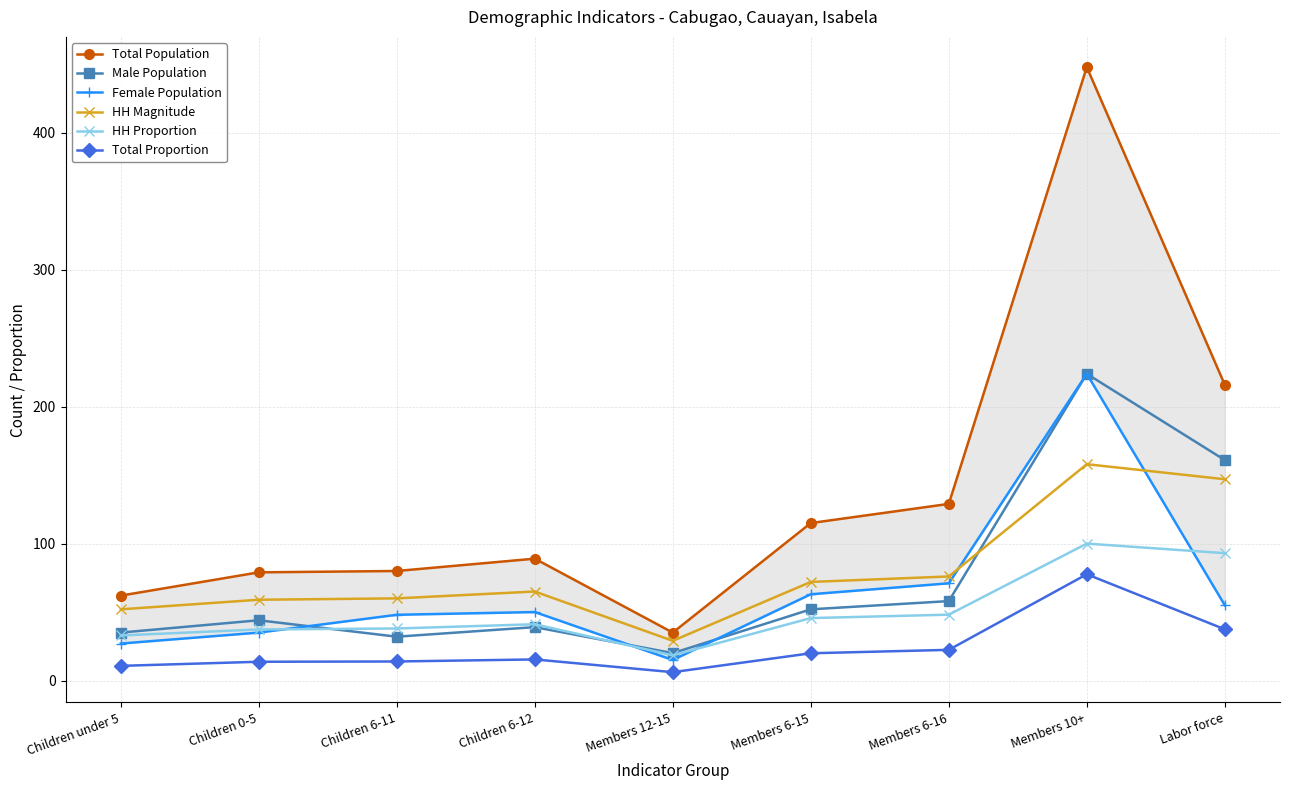

How many distinct data groups are displayed?

6